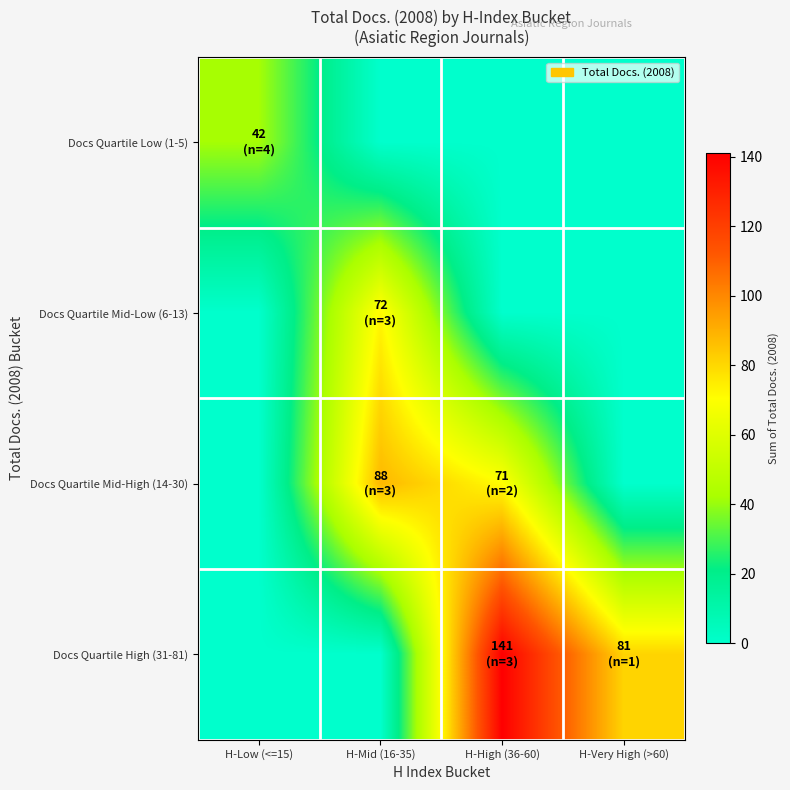

Rank the series at H-High (36-60) from highest to lowest value.

Docs Quartile High (31-81), Docs Quartile Mid-High (14-30), Docs Quartile Low (1-5), Docs Quartile Mid-Low (6-13)